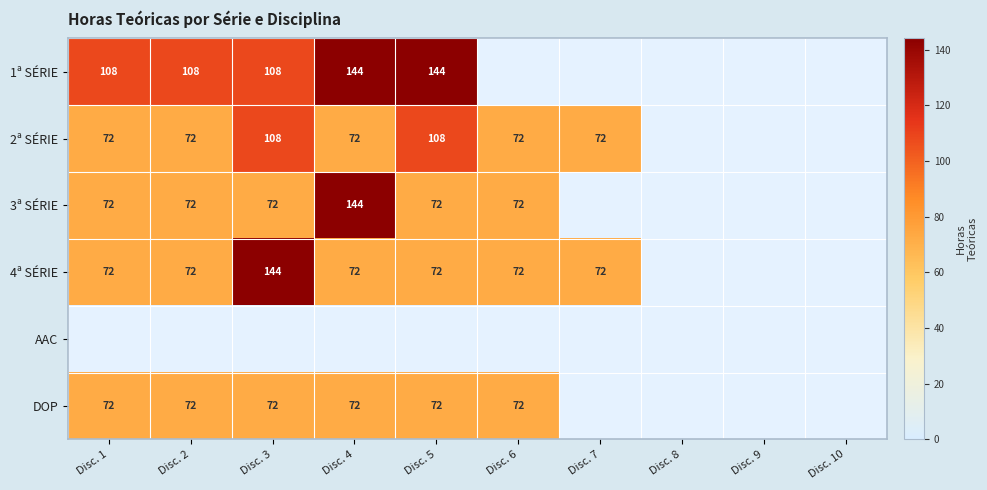

The 4ª SÉRIE series shows 72 at Disc. 5. True or false?

True